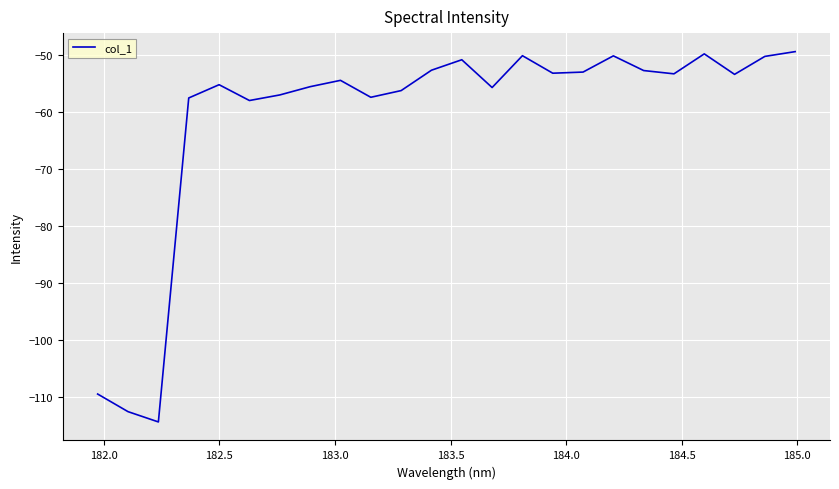

What is the difference between the maximum and minimum values?

64.9